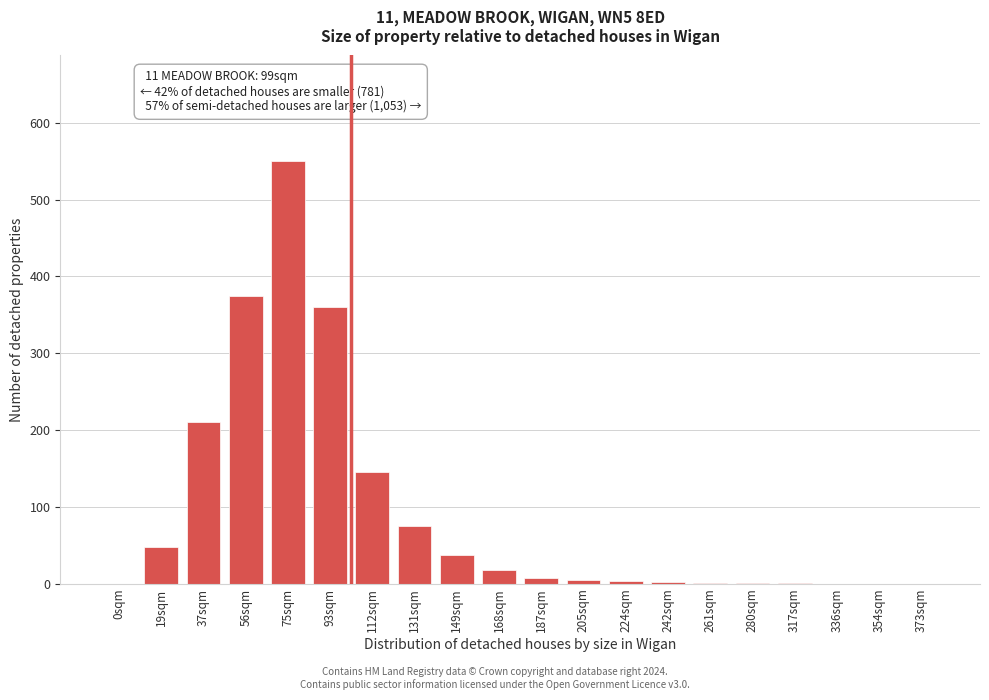

What is the greatest value displayed?

550